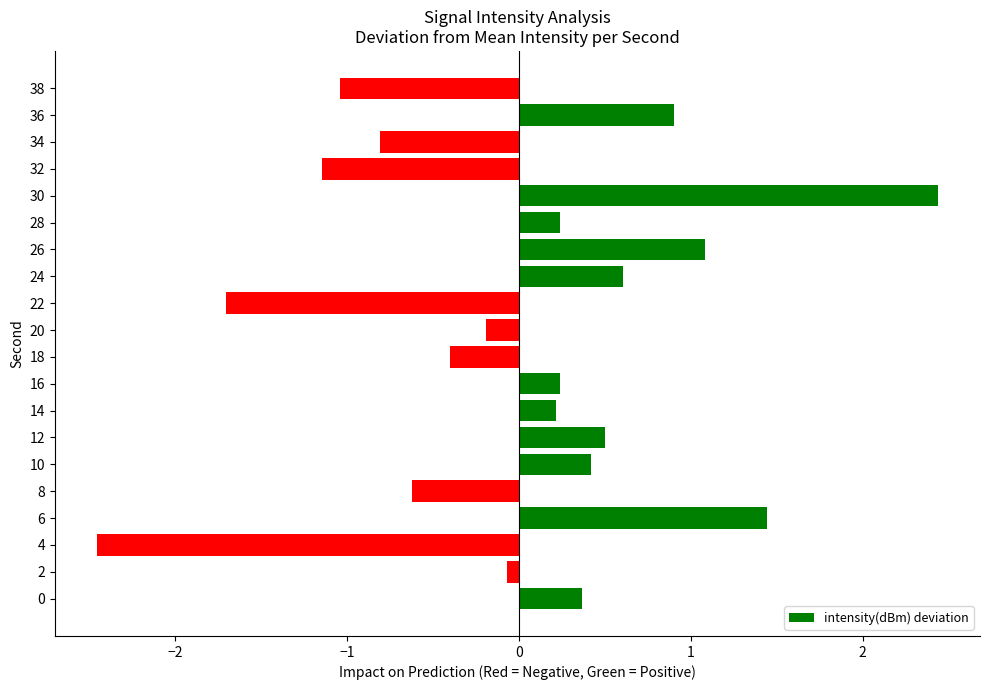

What is the difference between the second highest and second lowest values?

3.1